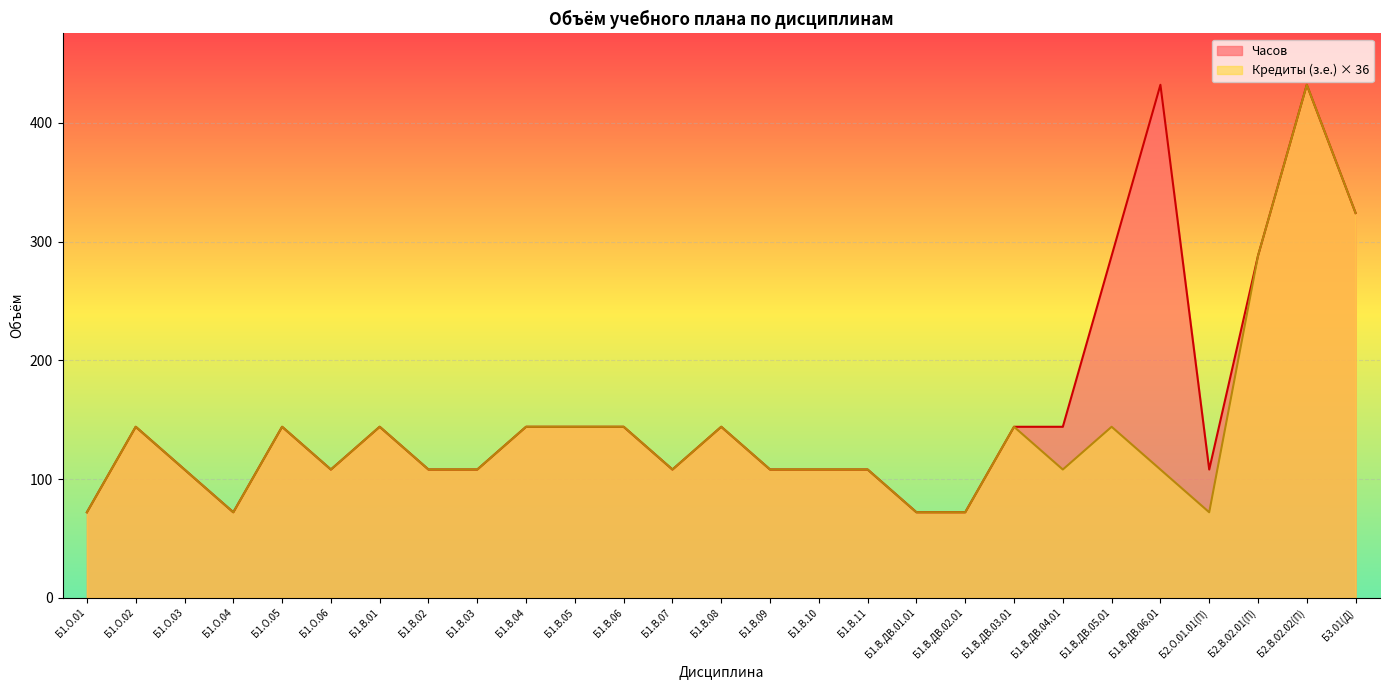

How many data points in Часов are less than 144?

13